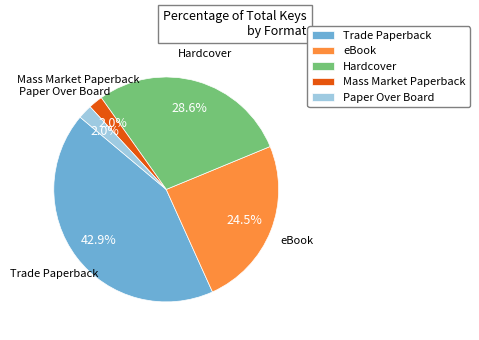

Count the number of slices in the pie.

5